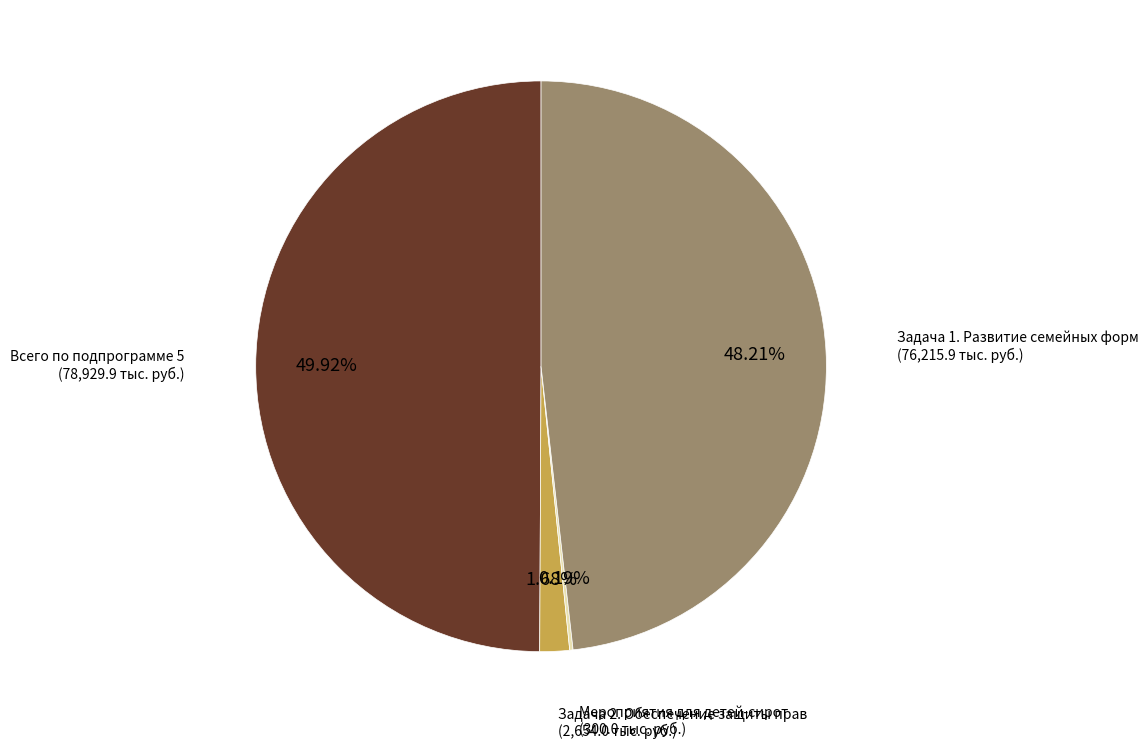

Rank the categories by value from highest to lowest.

Всего по подпрограмме 5, Задача 1. Развитие семейных форм, Задача 2. Обеспечение защиты прав, Мероприятия для детей-сирот